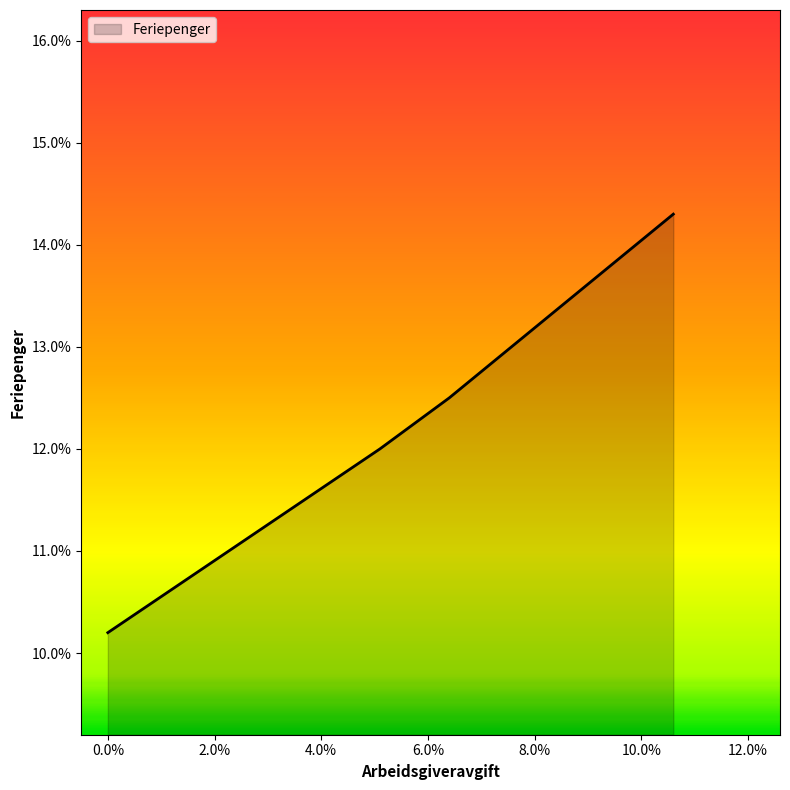

Does the chart have visible grid lines?

No